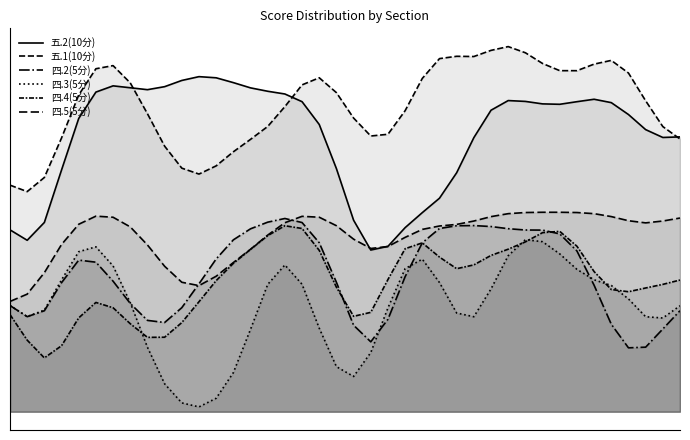

True or false: 四.5(5分) and 四.2(5分) cross at least once.

True